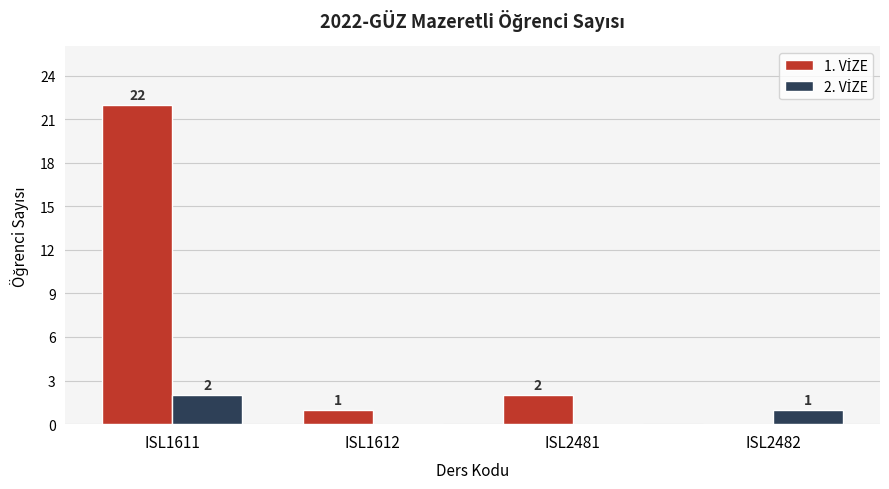

What is the total value across all series at ISL1611?

24